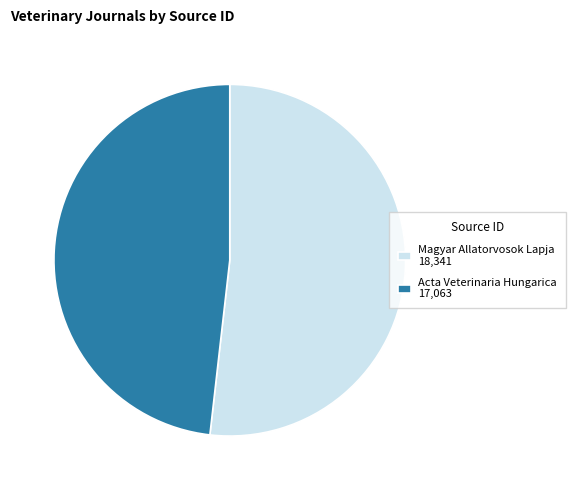

What is the ratio of the value at Magyar Allatorvosok Lapja to the value at Acta Veterinaria Hungarica?

1.1